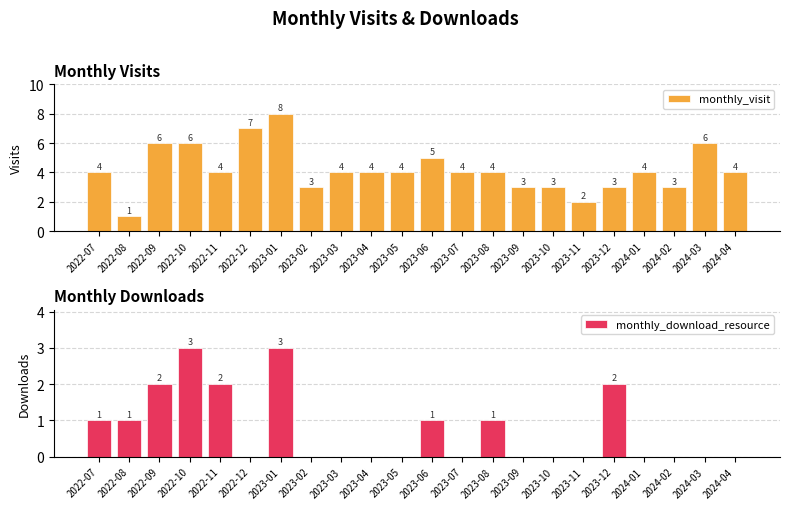

What value does the monthly_download_resource series have at 2022-10?

3